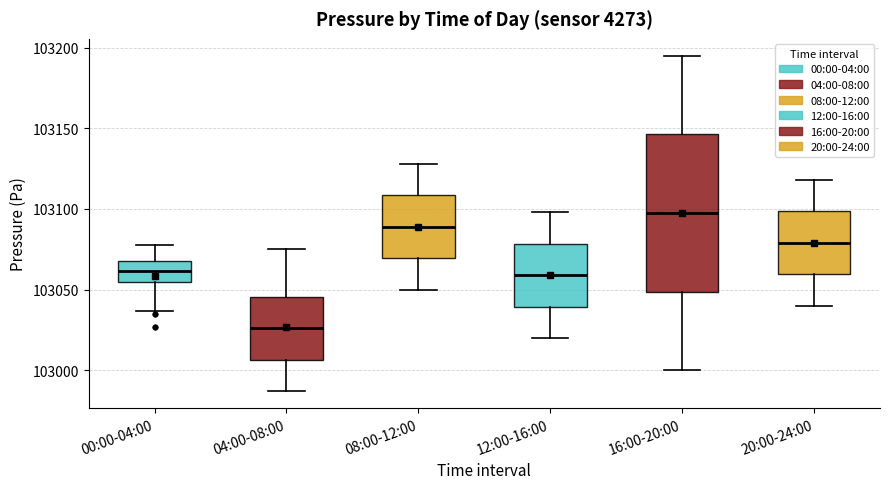

Reading left to right, read every box against the y-axis: the position of its median line, the range the box covers, and the ends of its whiskers. The values are not printed on the chart, so give them approximately, as read against the axis.

00:00-04:00: median 103060, box 103055 to 103065, whiskers 103035 to 103080
04:00-08:00: median 103025, box 103005 to 103045, whiskers 102985 to 103075
08:00-12:00: median 103090, box 103070 to 103110, whiskers 103050 to 103130
12:00-16:00: median 103060, box 103040 to 103080, whiskers 103020 to 103100
16:00-20:00: median 103100, box 103050 to 103145, whiskers 103000 to 103195
20:00-24:00: median 103080, box 103060 to 103100, whiskers 103040 to 103120